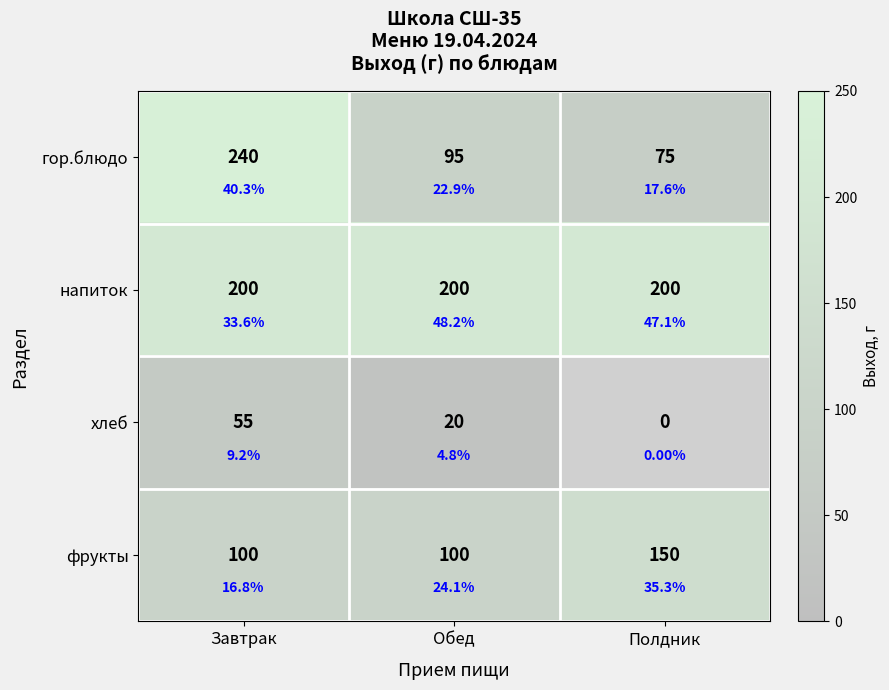

True or false: напиток has a value of 200.0 at Полдник.

True